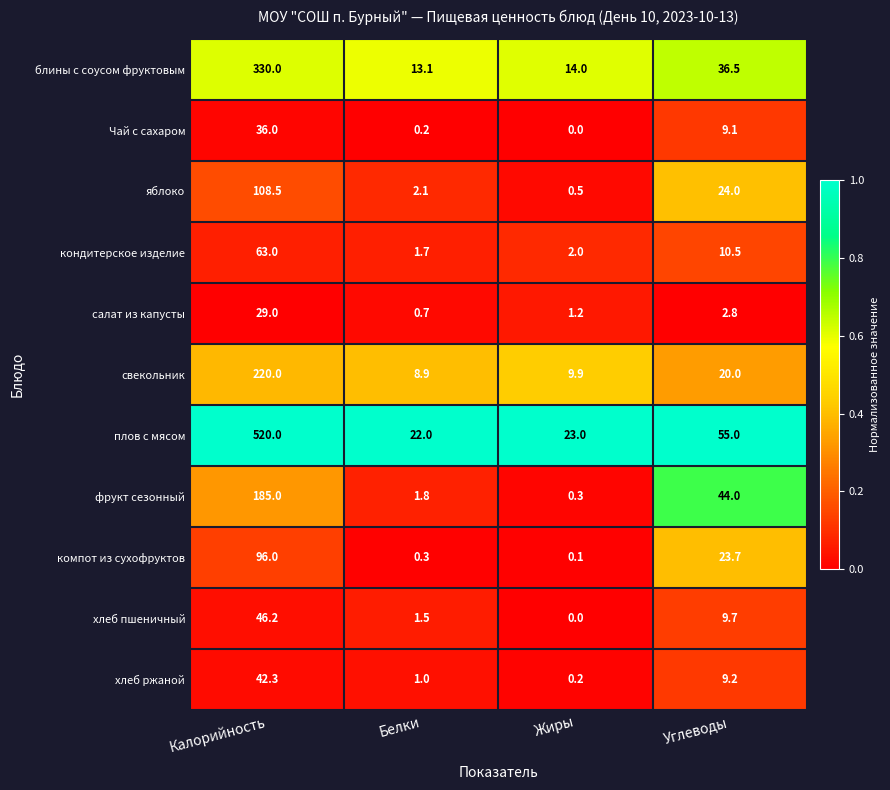

What is the greatest value displayed?

520.0